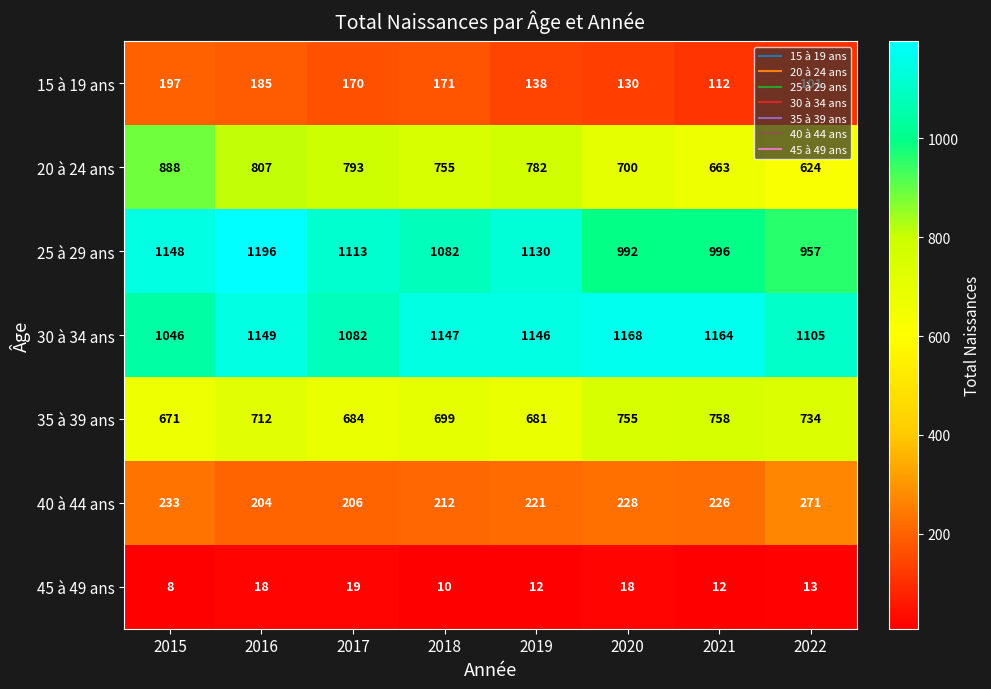

What is the difference between the maximum and minimum values in the 45 à 49 ans series?

11